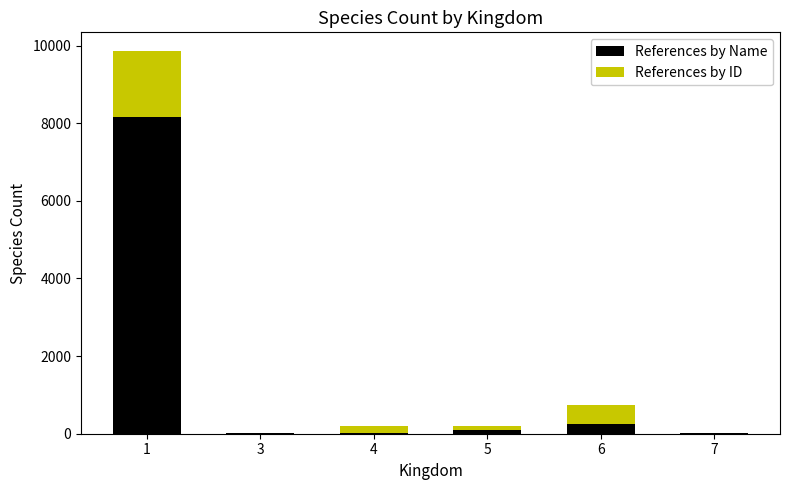

What is the sum of all References by Name values?

8532